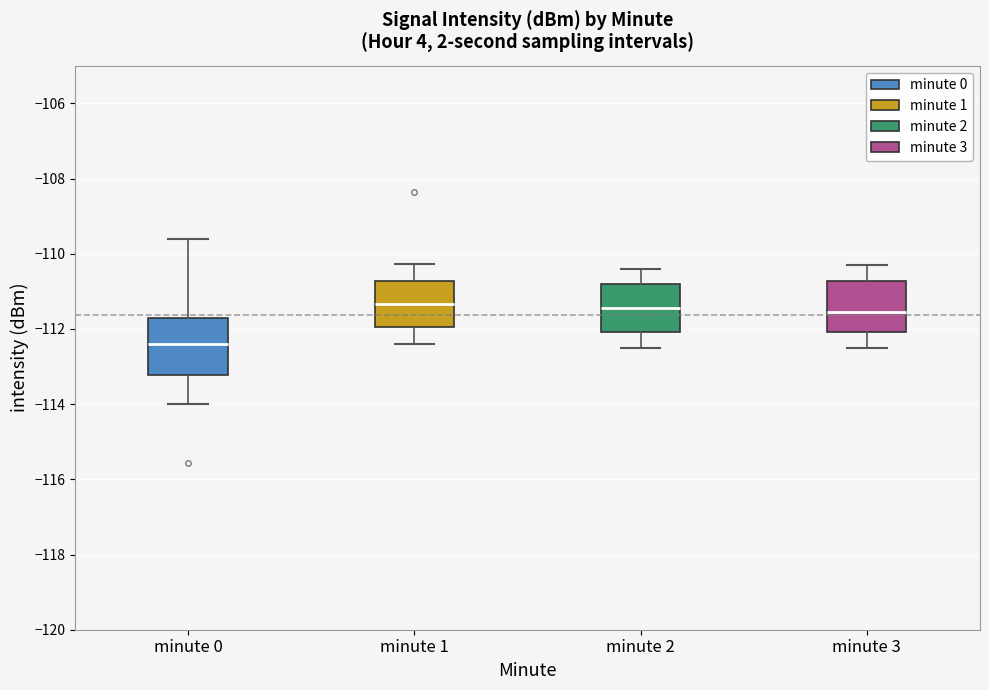

Where does the median line of the box for minute 1 sit on the y-axis? The values are not printed on the chart, so give them approximately, as read against the axis.

-111.4